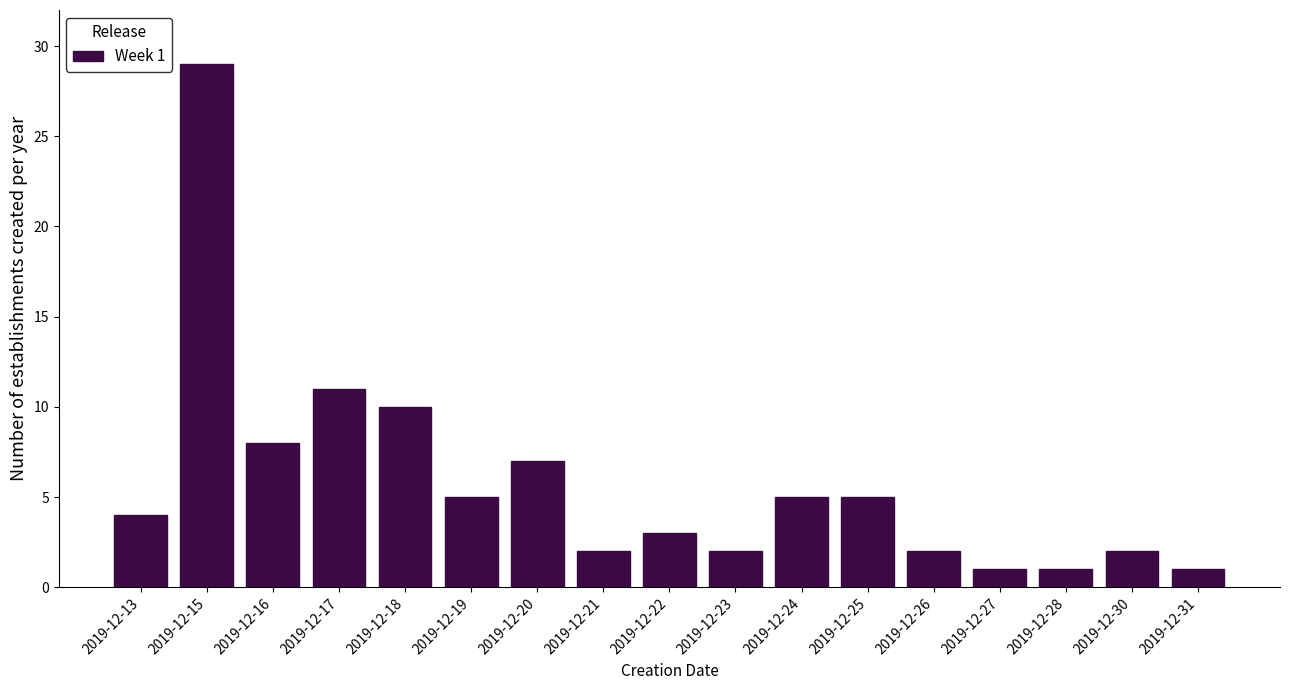

Reading left to right, list all the values displayed in this chart.

2019-12-13=4	2019-12-15=29	2019-12-16=8	2019-12-17=11	2019-12-18=10	2019-12-19=5	2019-12-20=7	2019-12-21=2	2019-12-22=3	2019-12-23=2	2019-12-24=5	2019-12-25=5	2019-12-26=2	2019-12-27=1	2019-12-28=1	2019-12-30=2	2019-12-31=1